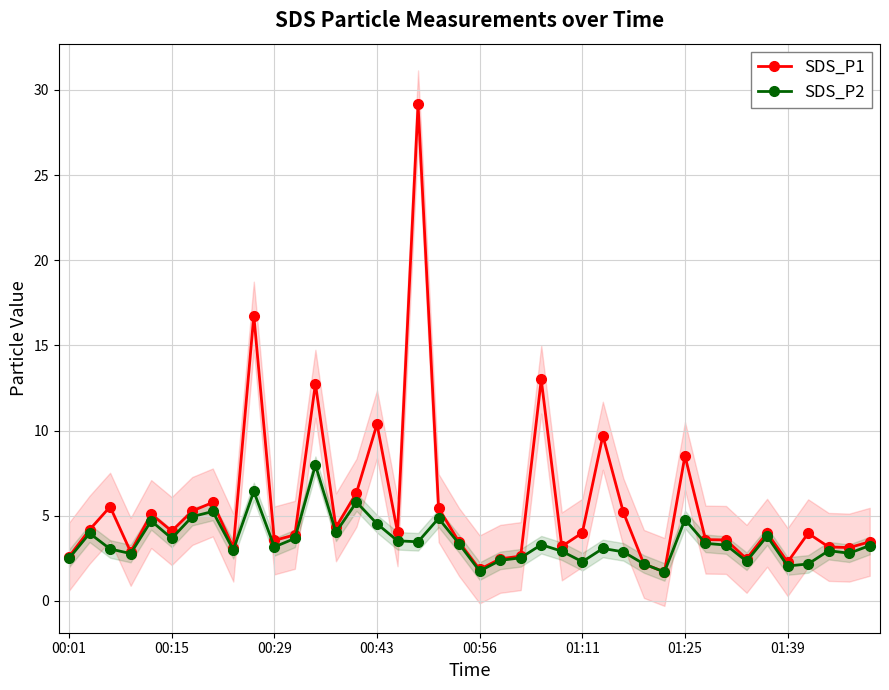

What is the difference between the maximum and second lowest values in the SDS_P1 series?

27.3